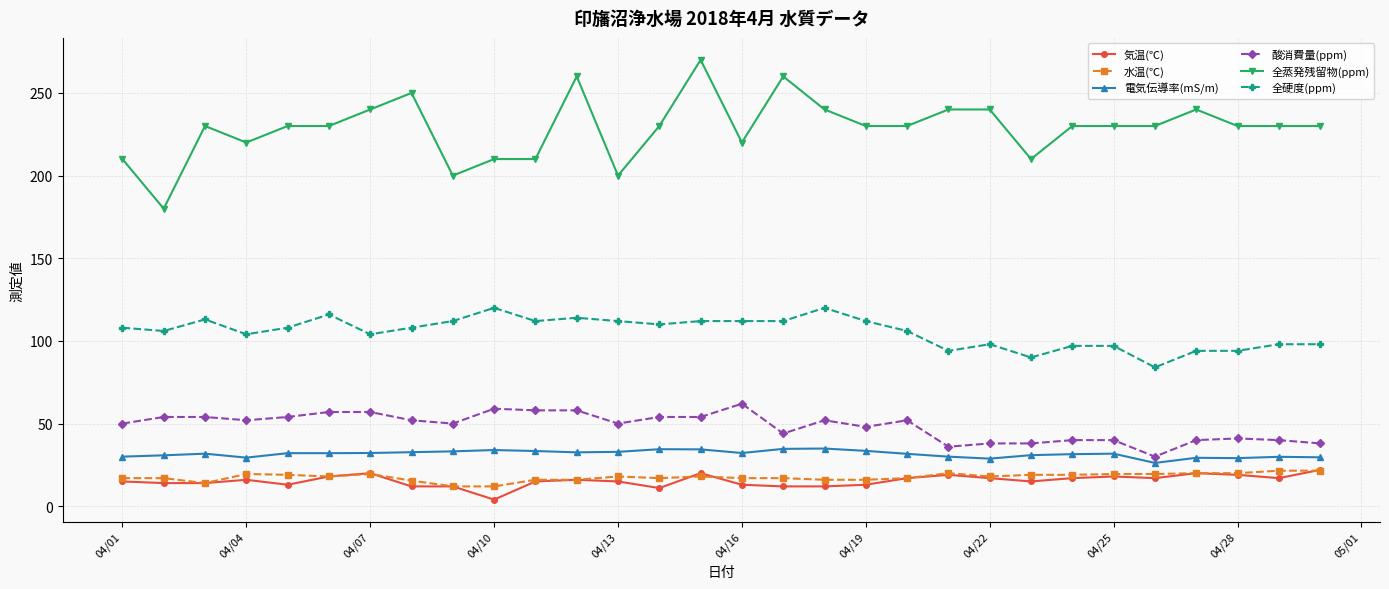

What is the greatest value displayed?

270.0